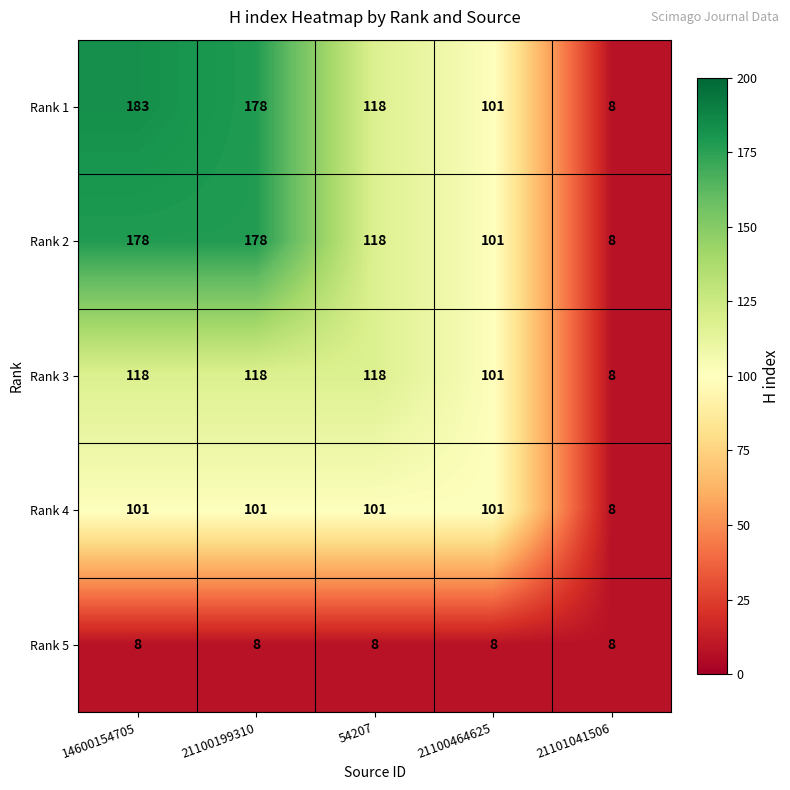

True or false: Rank 3 has a value of 58 at 21100199310.

False